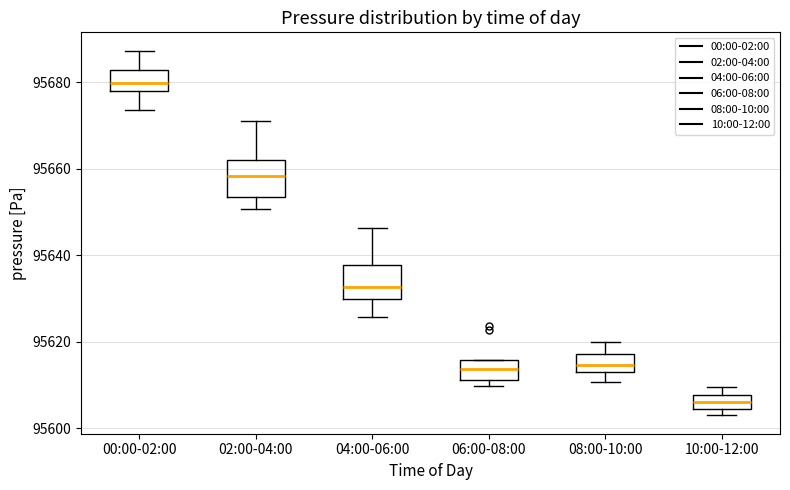

Reading left to right, read every box against the y-axis: the position of its median line, the range the box covers, and the ends of its whiskers. The values are not printed on the chart, so give them approximately, as read against the axis.

00:00-02:00: median 95680, box 95678 to 95682, whiskers 95674 to 95688
02:00-04:00: median 95658, box 95654 to 95662, whiskers 95650 to 95670
04:00-06:00: median 95632, box 95630 to 95638, whiskers 95626 to 95646
06:00-08:00: median 95614, box 95612 to 95616, whiskers 95610 to 95616
08:00-10:00: median 95614 (inside the box), box 95614 to 95618, whiskers 95610 to 95620
10:00-12:00: median 95606, box 95604 to 95608, whiskers 95604 (just below the box's lower edge) to 95610